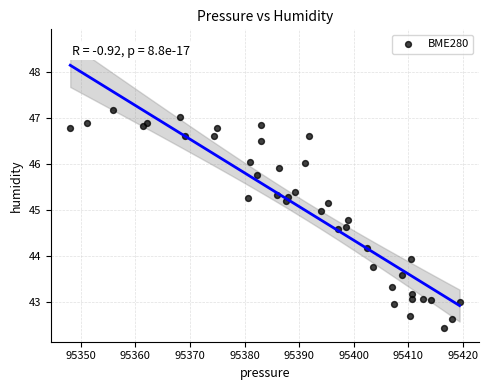

What Y value in the scatter plot is closest to 44?

43.9